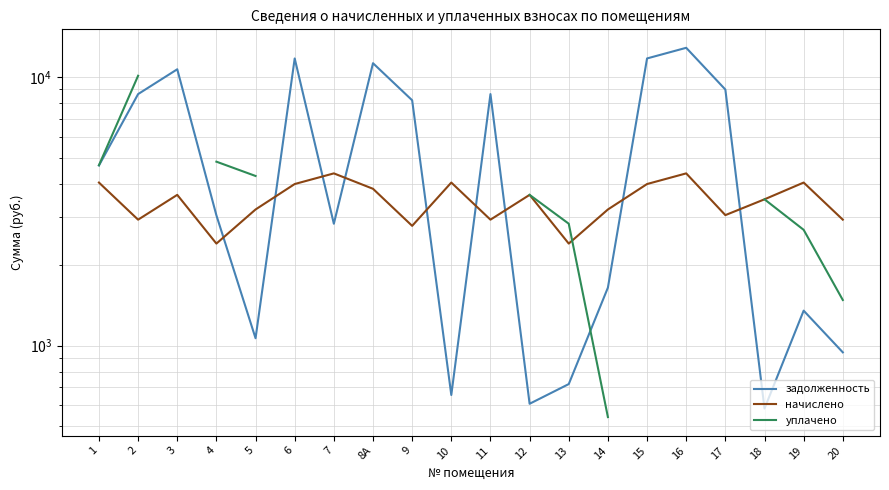

Which series changed the most between 14 and 20?

уплачено